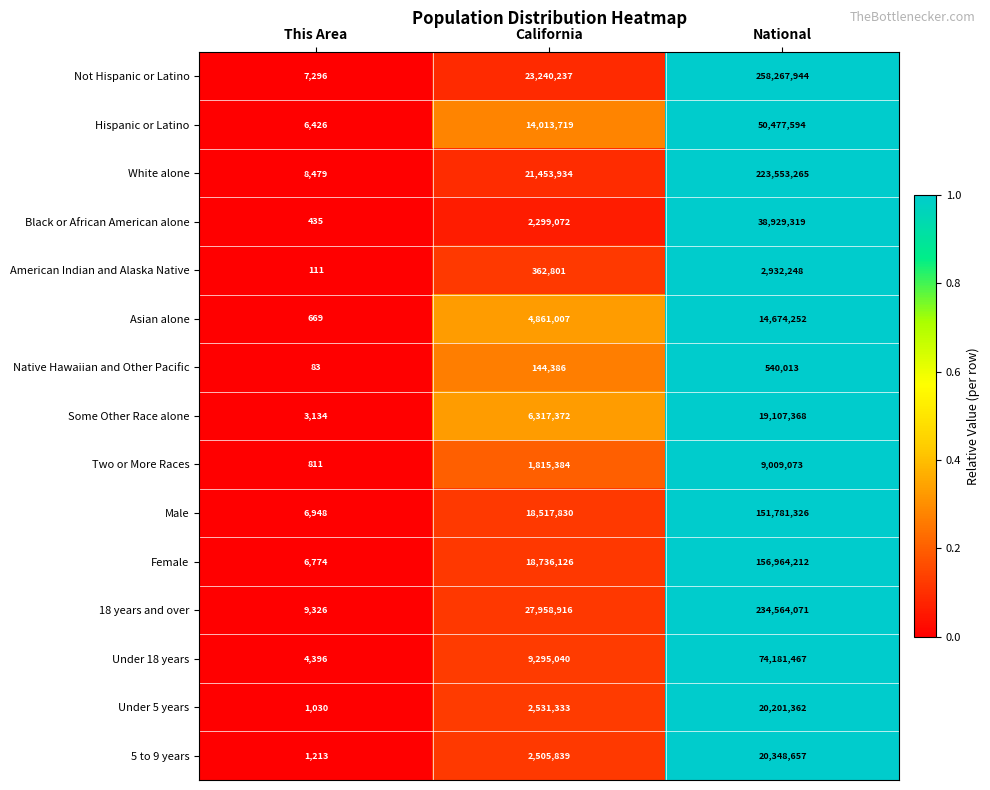

What is the smallest value displayed?

83